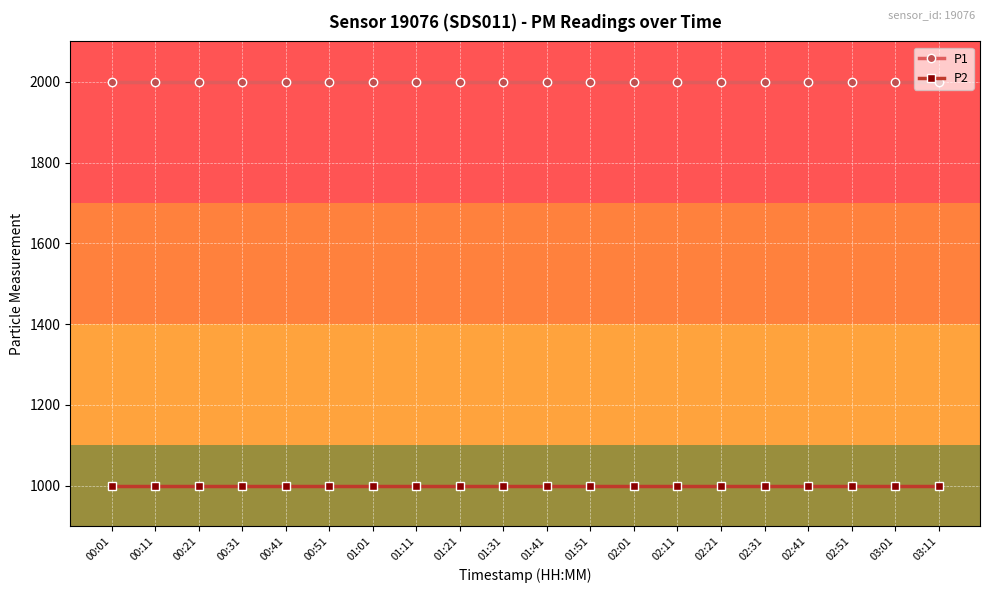

What is the spread (max minus min) of values at 00:21?

1000.0